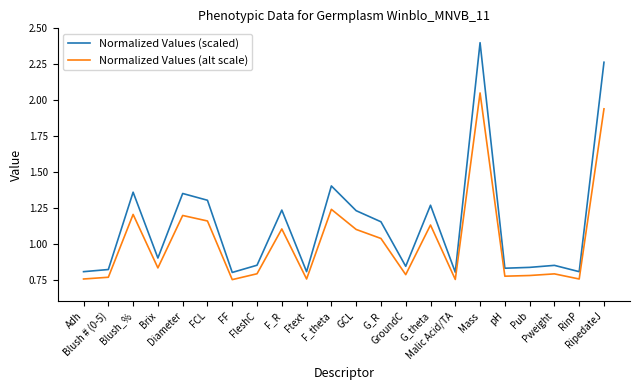

Which category has the highest value in the Normalized Values (scaled) series?

Mass